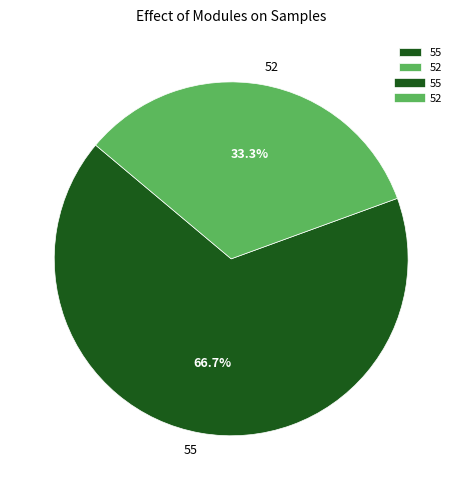

Is it true that 55 is 56% of the pie?

False